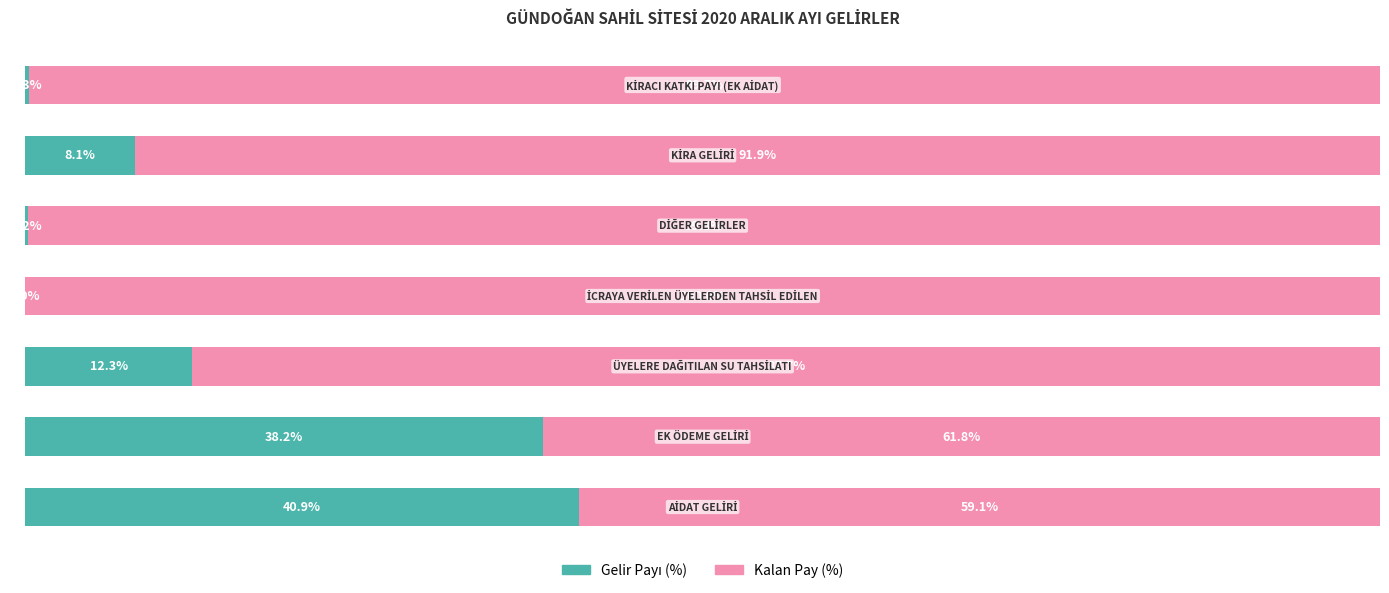

Count the number of data series in this chart.

2